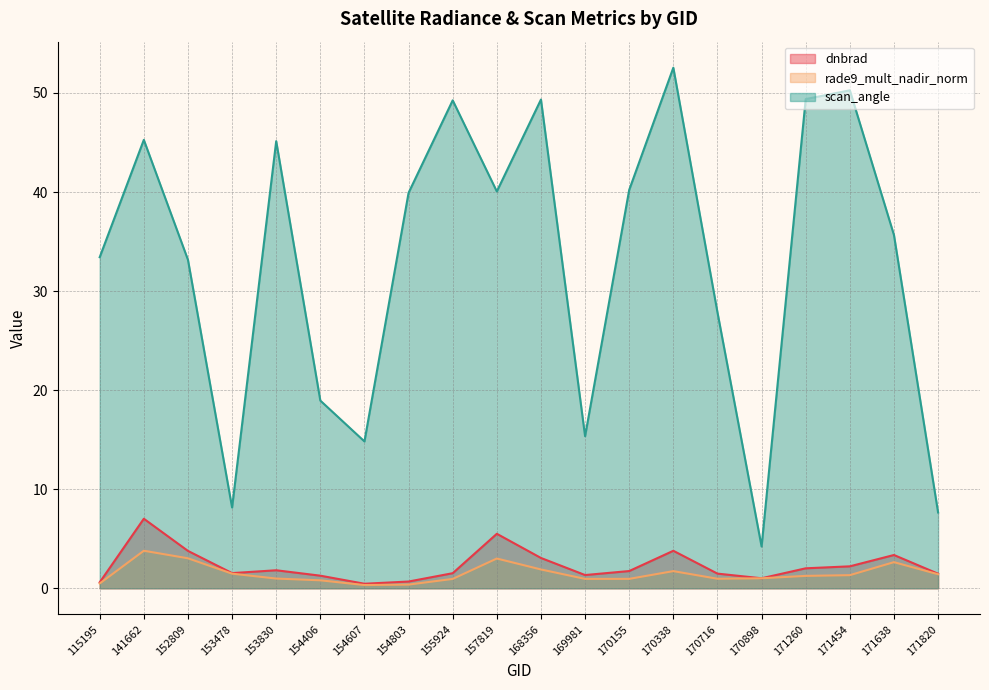

The value of rade9_mult_nadir_norm at 171820 is 1.4. True or false?

True